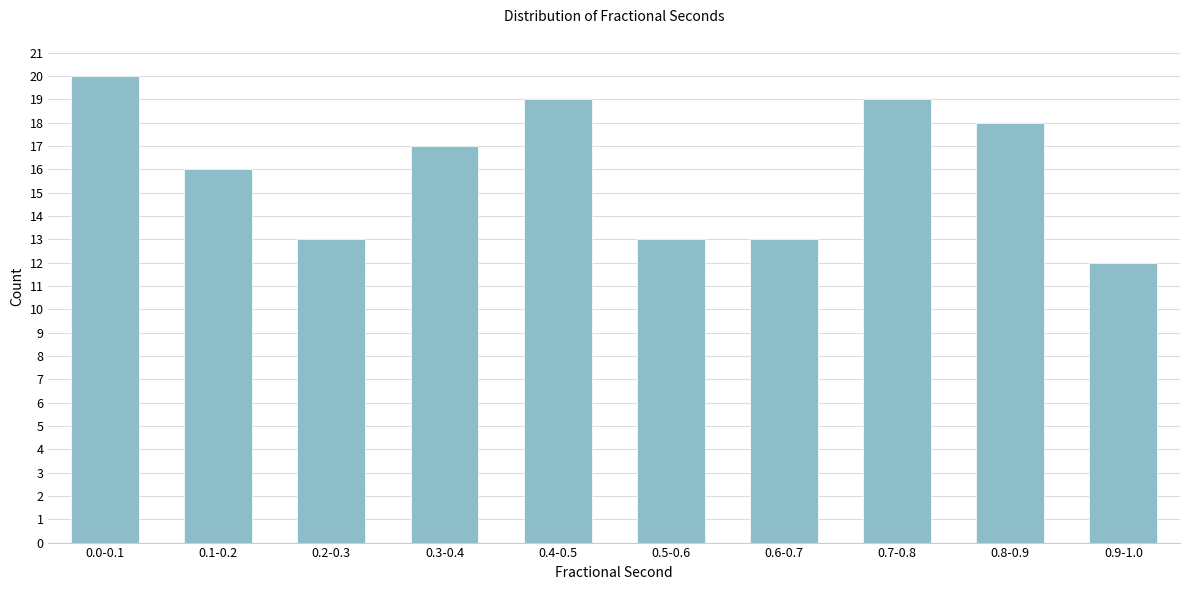

Reading left to right, what are all the values shown in this chart?

20	16	13	17	19	13	13	19	18	12